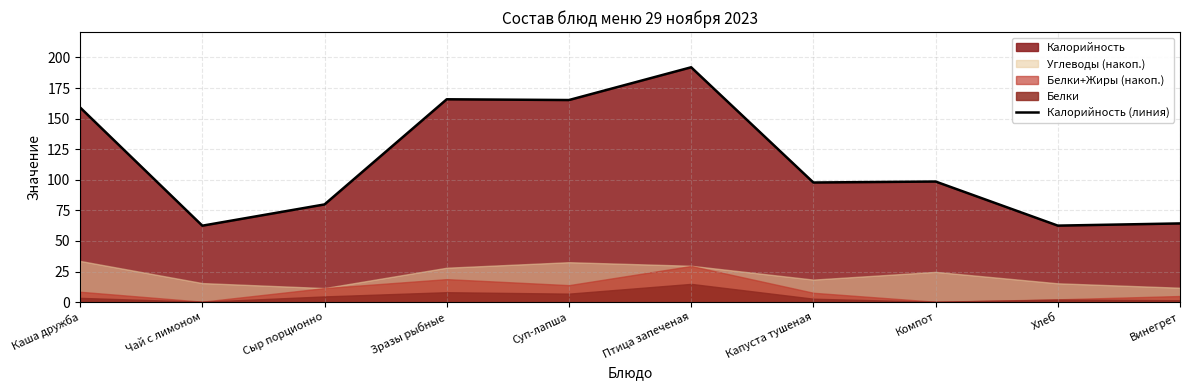

Is it true that the value at Чай с лимоном is 98.4?

False